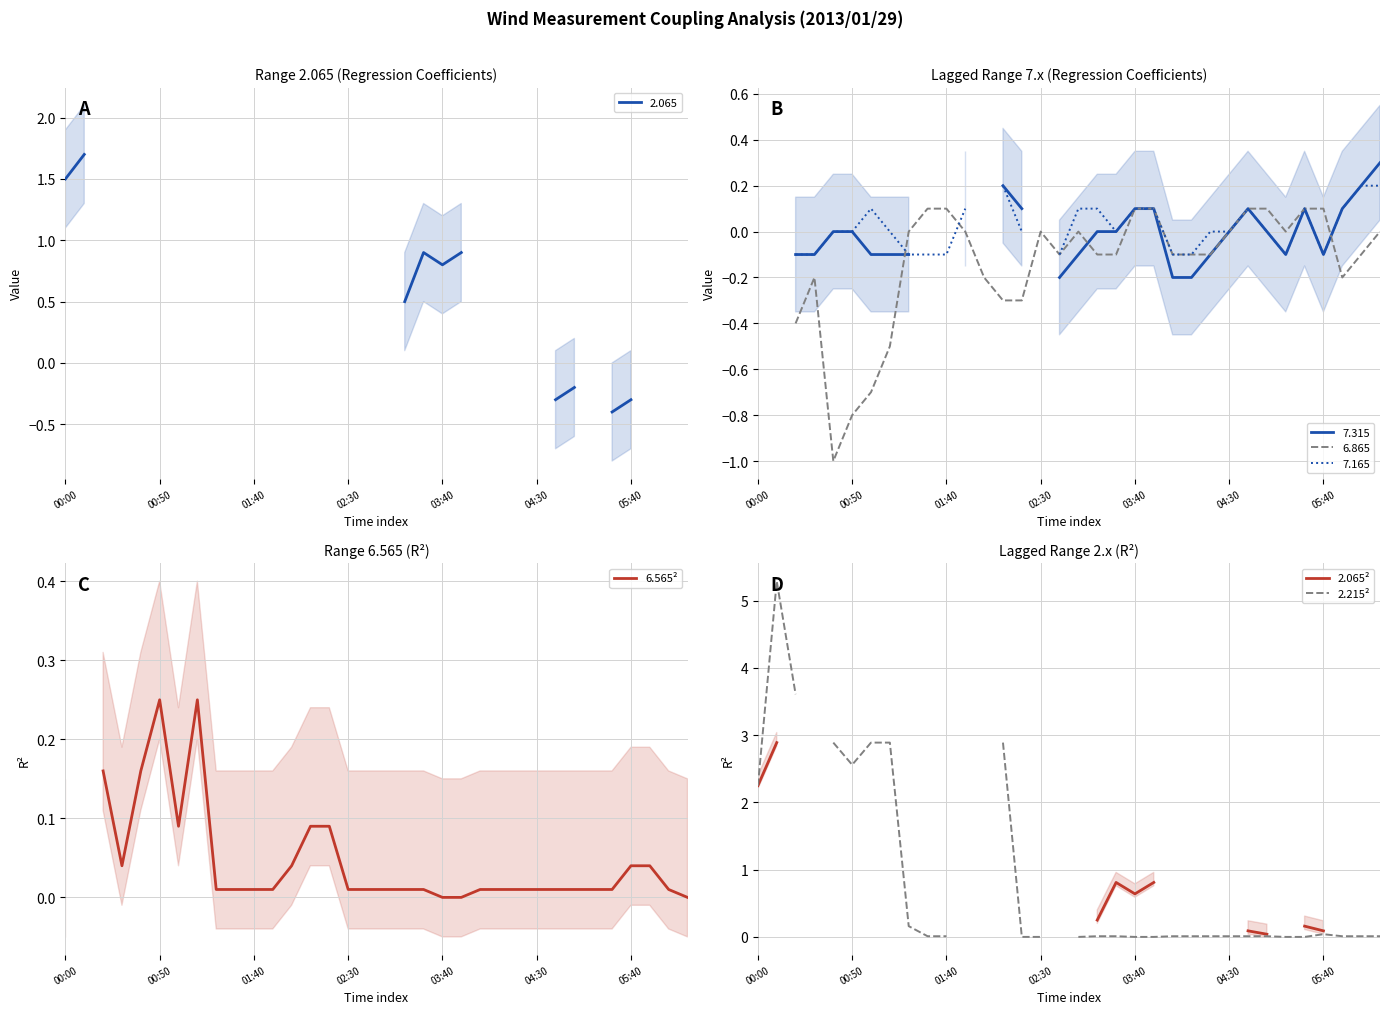

What position from the left is 23?

24